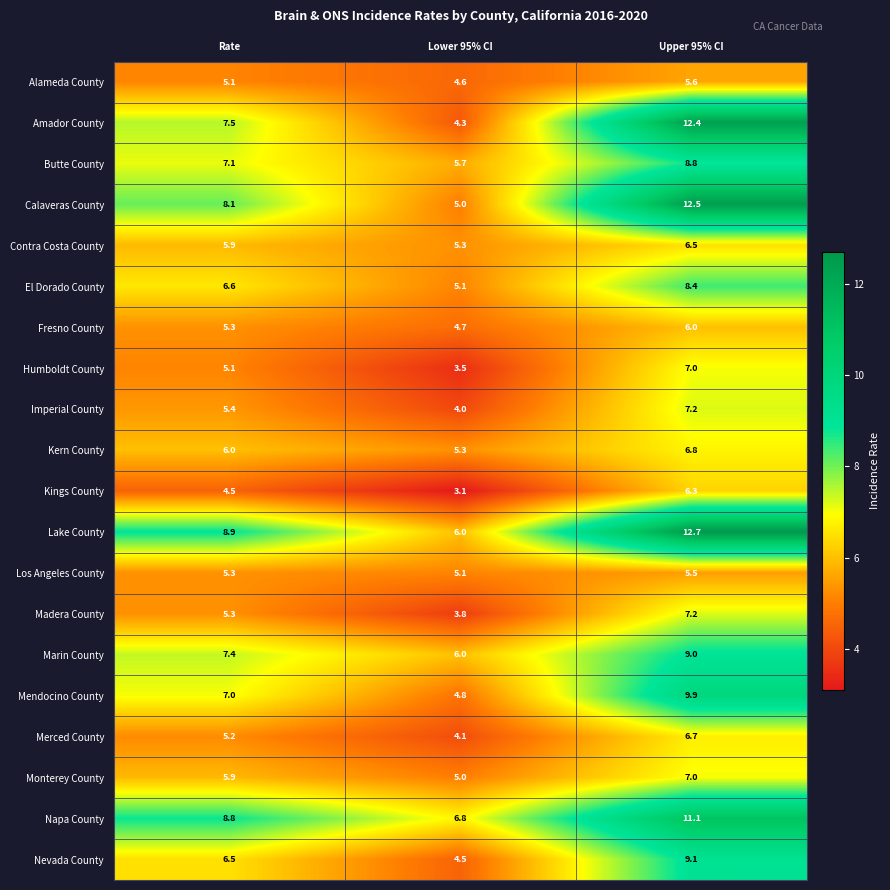

True or false: Mendocino County has a value of 3.8 at Rate.

False